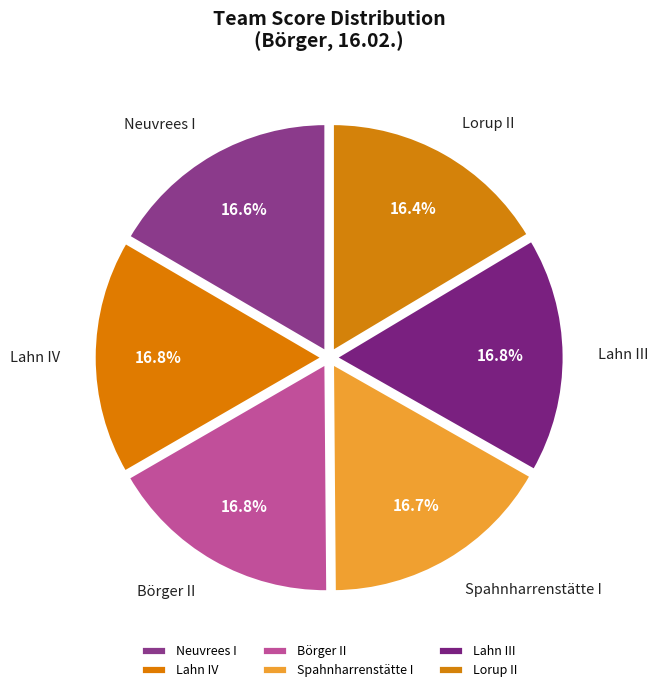

To the nearest percent, what percentage of the pie is Lahn III?

17%